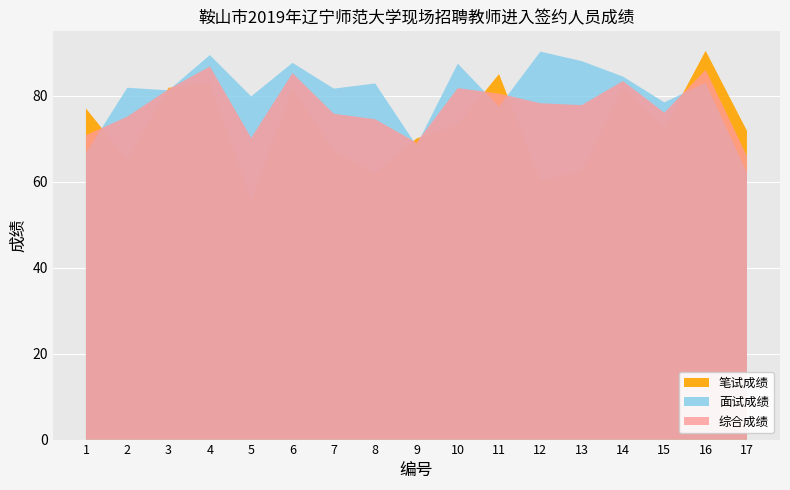

Reading left to right, extract all data points from this chart.

面试成绩: 66.6	81.8	81.2	89.4	79.8	87.6	81.6	82.8	68.4	87.4	77.4	90.2	88.0	84.4	78.4	83.0	62.0
综合成绩: 70.8	75.1	81.4	86.8	70.1	85.2	75.8	74.5	69.0	81.7	80.4	78.2	77.8	83.4	76.0	86.0	65.9
笔试成绩: 77.0	65.0	81.8	82.8	55.6	81.6	67.0	62.0	70.0	73.2	85.0	60.2	62.4	81.8	72.4	90.4	71.8